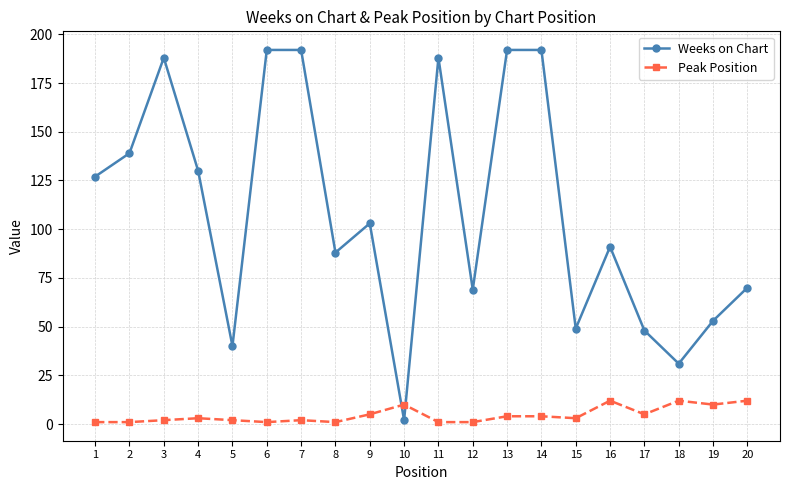

At 15, list the series in order from largest to smallest.

Weeks on Chart, Peak Position